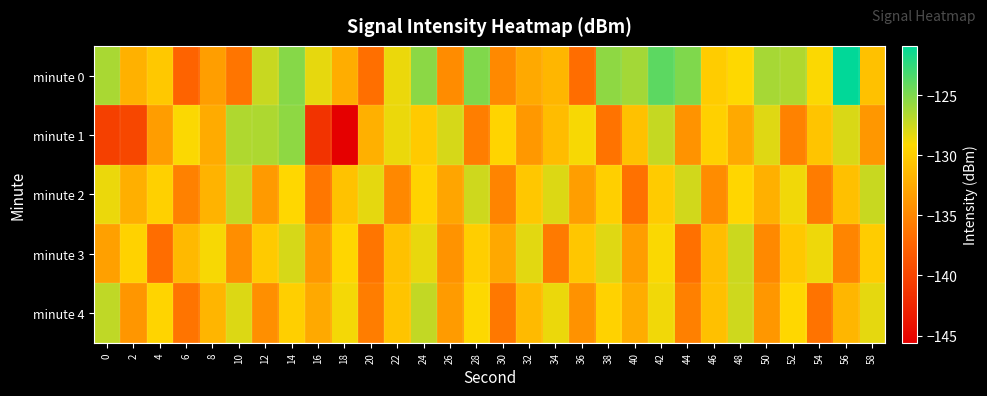

Reading left to right, extract all data points from this chart.

minute 0: 0=-126.4	2=-132.0	4=-130.3	6=-137.6	8=-133.3	10=-136.3	12=-127.4	14=-125.3	16=-128.3	18=-132.2	20=-136.7	22=-128.5	24=-125.4	26=-134.6	28=-125.1	30=-134.8	32=-132.5	34=-131.6	36=-136.9	38=-125.5	40=-126.2	42=-123.9	44=-125.0	46=-130.0	48=-129.1	50=-126.3	52=-126.6	54=-129.0	56=-121.0	58=-130.8
minute 1: 0=-140.4	2=-139.8	4=-133.4	6=-129.0	8=-132.4	10=-126.6	12=-126.5	14=-125.5	16=-141.4	18=-145.6	20=-132.0	22=-128.5	24=-130.2	26=-127.8	28=-135.6	30=-129.4	32=-133.7	34=-131.2	36=-128.9	38=-136.4	40=-130.8	42=-127.3	44=-134.1	46=-129.7	48=-132.5	50=-128.1	52=-135.3	54=-130.6	56=-127.9	58=-133.8
minute 2: 0=-128.5	2=-132.1	4=-129.7	6=-135.4	8=-131.8	10=-127.3	12=-133.6	14=-129.2	16=-136.1	18=-130.7	20=-128.3	22=-134.9	24=-129.5	26=-132.8	28=-127.6	30=-135.2	32=-130.4	34=-128.0	36=-133.3	38=-129.8	40=-136.5	42=-130.1	44=-127.7	46=-134.6	48=-129.3	50=-132.0	52=-128.7	54=-135.8	56=-130.9	58=-127.4
minute 3: 0=-133.2	2=-129.6	4=-136.8	6=-131.4	8=-128.9	10=-134.5	12=-130.2	14=-127.8	16=-133.7	18=-129.3	20=-136.2	22=-130.8	24=-128.4	26=-134.1	28=-129.9	30=-132.6	32=-128.2	34=-135.9	36=-130.5	38=-128.1	40=-133.4	42=-129.0	44=-136.6	46=-131.1	48=-127.5	50=-134.8	52=-130.3	54=-128.6	56=-135.1	58=-130.0
minute 4: 0=-127.1	2=-133.9	4=-129.4	6=-136.3	8=-131.7	10=-128.0	12=-134.4	14=-129.8	16=-132.5	18=-128.8	20=-135.7	22=-130.6	24=-127.2	26=-133.5	28=-129.1	30=-136.0	32=-131.3	34=-128.5	36=-134.2	38=-129.6	40=-132.3	42=-128.7	44=-135.5	46=-130.9	48=-127.6	50=-133.8	52=-129.2	54=-136.4	56=-131.6	58=-128.3